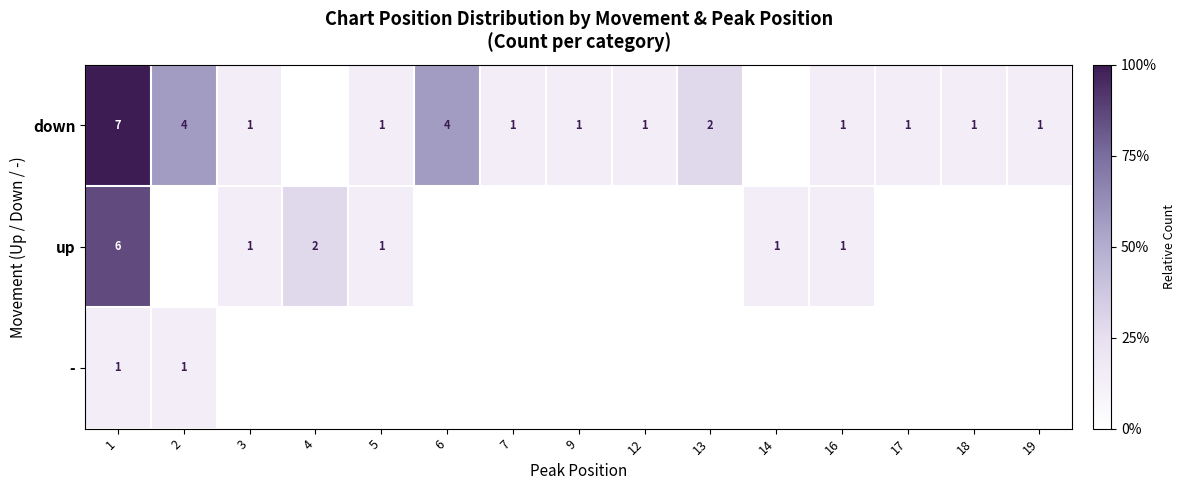

True or false: up has a value of 6 at 1.

True